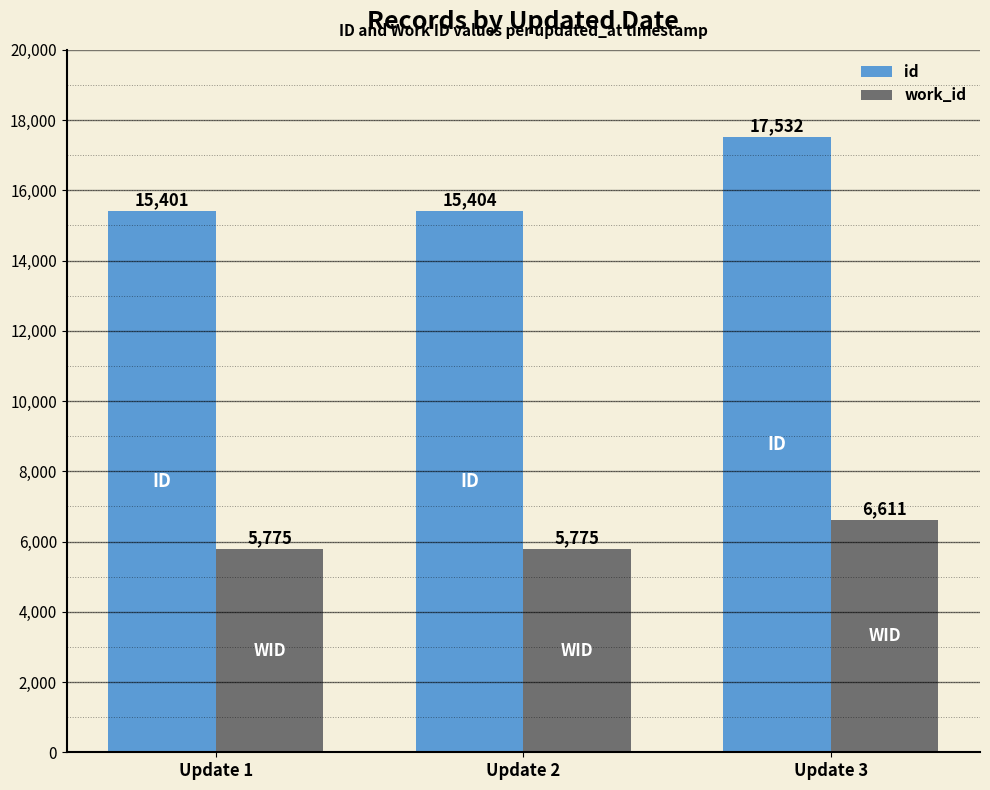

Which series has the largest range (max minus min)?

id